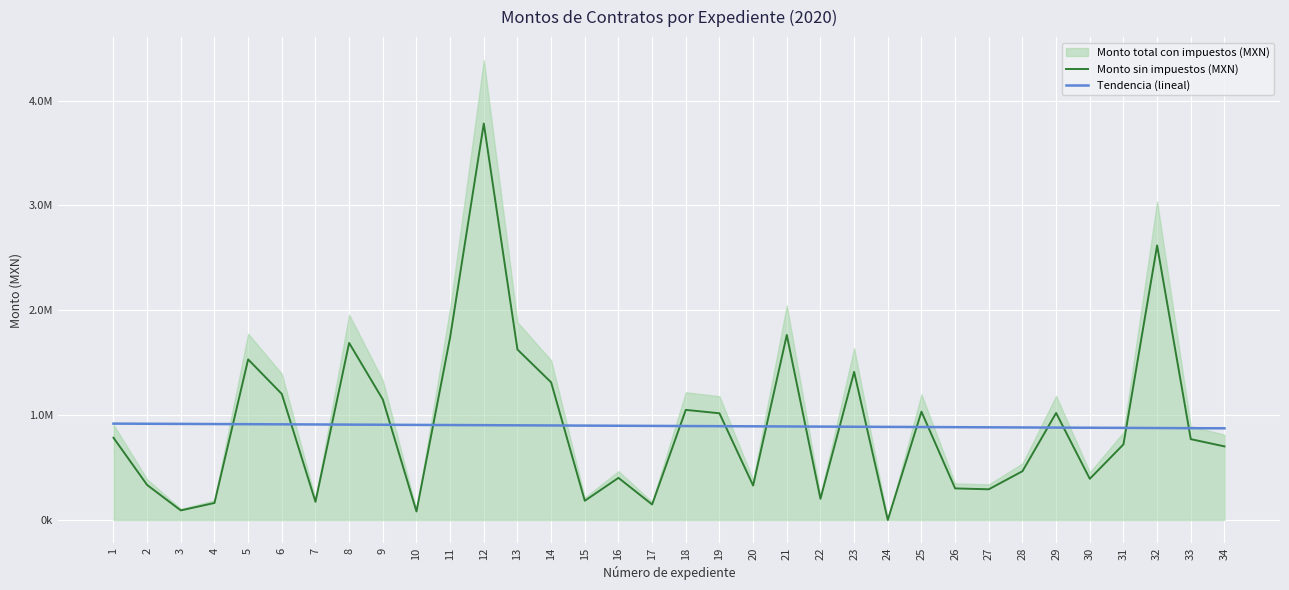

The Tendencia (lineal) series shows 1568476.5 at 15. True or false?

False